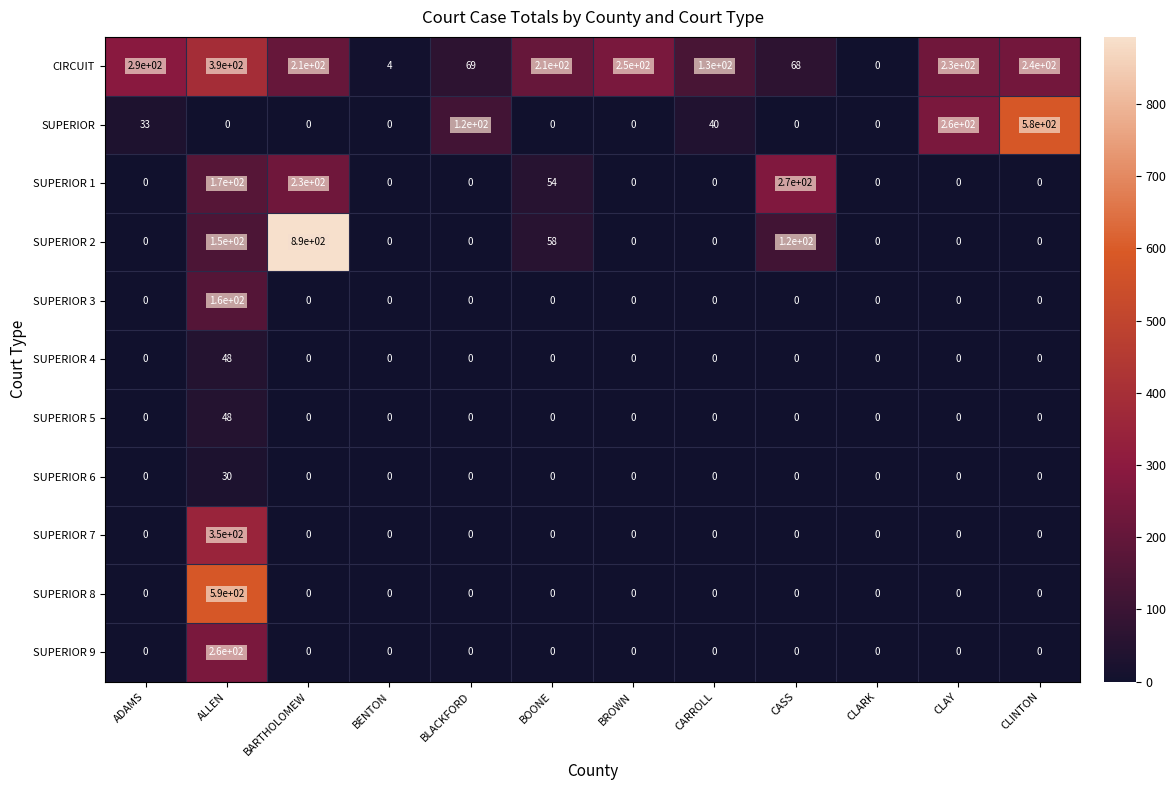

Which series has the largest total across all categories?

CIRCUIT